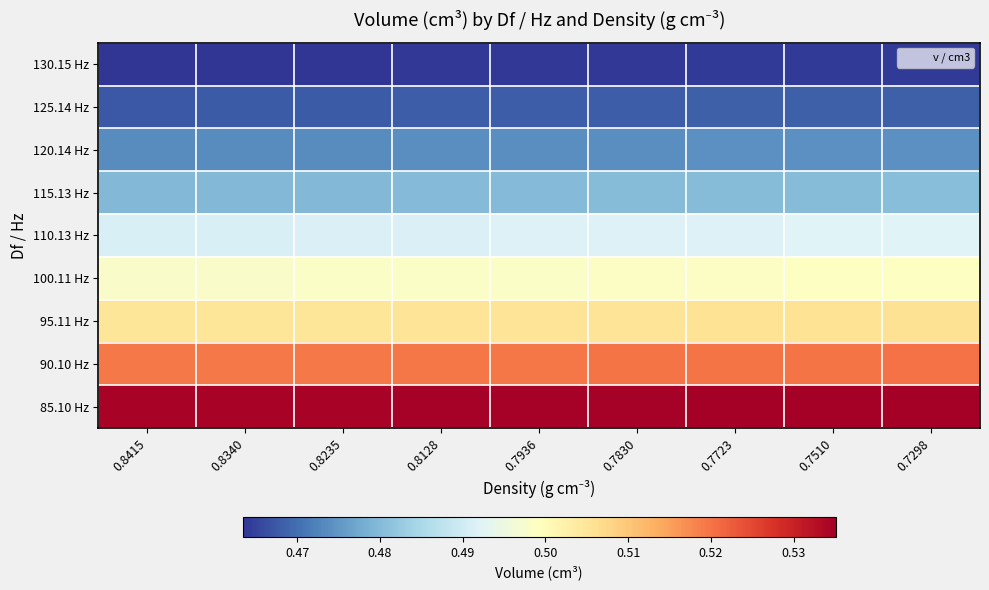

Reading left to right, extract all data points from this chart.

130.15 Hz: 0.8415=0.5	0.8340=0.5	0.8235=0.5	0.8128=0.5	0.7936=0.5	0.7830=0.5	0.7723=0.5	0.7510=0.5	0.7298=0.5
125.14 Hz: 0.8415=0.5	0.8340=0.5	0.8235=0.5	0.8128=0.5	0.7936=0.5	0.7830=0.5	0.7723=0.5	0.7510=0.5	0.7298=0.5
120.14 Hz: 0.8415=0.5	0.8340=0.5	0.8235=0.5	0.8128=0.5	0.7936=0.5	0.7830=0.5	0.7723=0.5	0.7510=0.5	0.7298=0.5
115.13 Hz: 0.8415=0.5	0.8340=0.5	0.8235=0.5	0.8128=0.5	0.7936=0.5	0.7830=0.5	0.7723=0.5	0.7510=0.5	0.7298=0.5
110.13 Hz: 0.8415=0.5	0.8340=0.5	0.8235=0.5	0.8128=0.5	0.7936=0.5	0.7830=0.5	0.7723=0.5	0.7510=0.5	0.7298=0.5
100.11 Hz: 0.8415=0.5	0.8340=0.5	0.8235=0.5	0.8128=0.5	0.7936=0.5	0.7830=0.5	0.7723=0.5	0.7510=0.5	0.7298=0.5
95.11 Hz: 0.8415=0.5	0.8340=0.5	0.8235=0.5	0.8128=0.5	0.7936=0.5	0.7830=0.5	0.7723=0.5	0.7510=0.5	0.7298=0.5
90.10 Hz: 0.8415=0.5	0.8340=0.5	0.8235=0.5	0.8128=0.5	0.7936=0.5	0.7830=0.5	0.7723=0.5	0.7510=0.5	0.7298=0.5
85.10 Hz: 0.8415=0.5	0.8340=0.5	0.8235=0.5	0.8128=0.5	0.7936=0.5	0.7830=0.5	0.7723=0.5	0.7510=0.5	0.7298=0.5